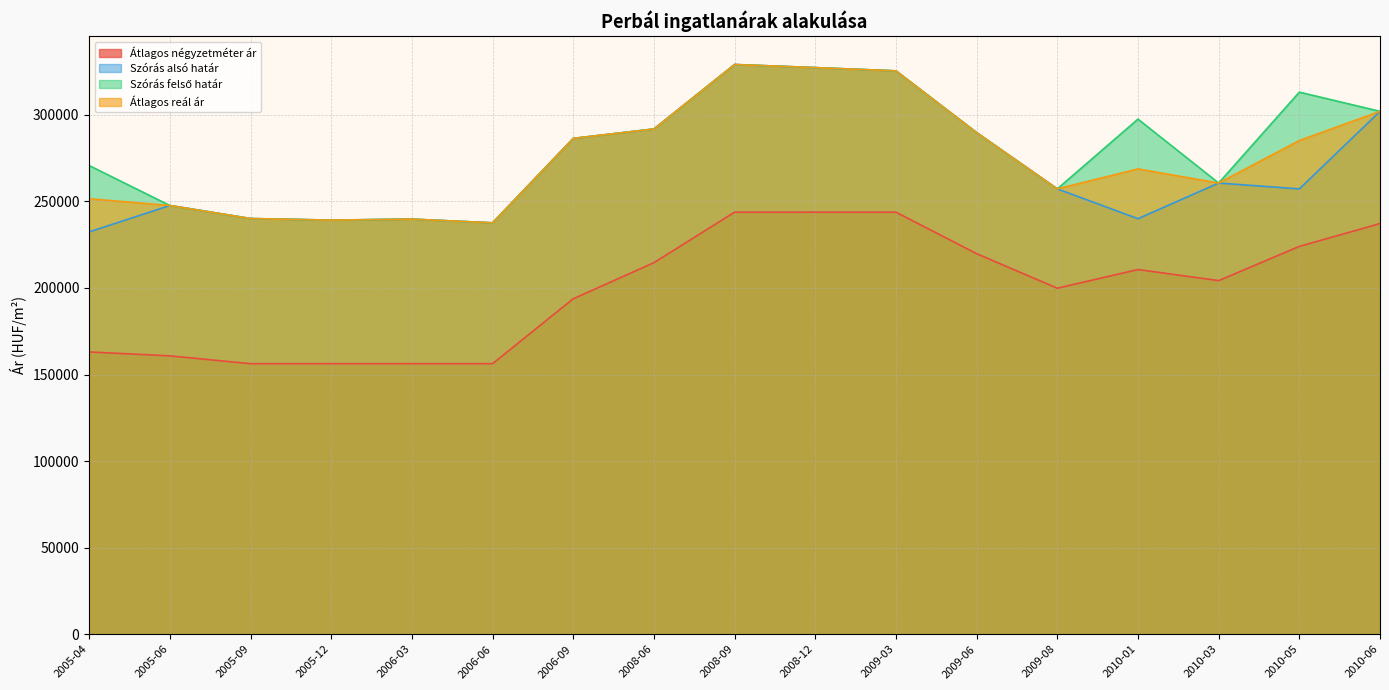

What is the minimum value shown in the chart?

156250